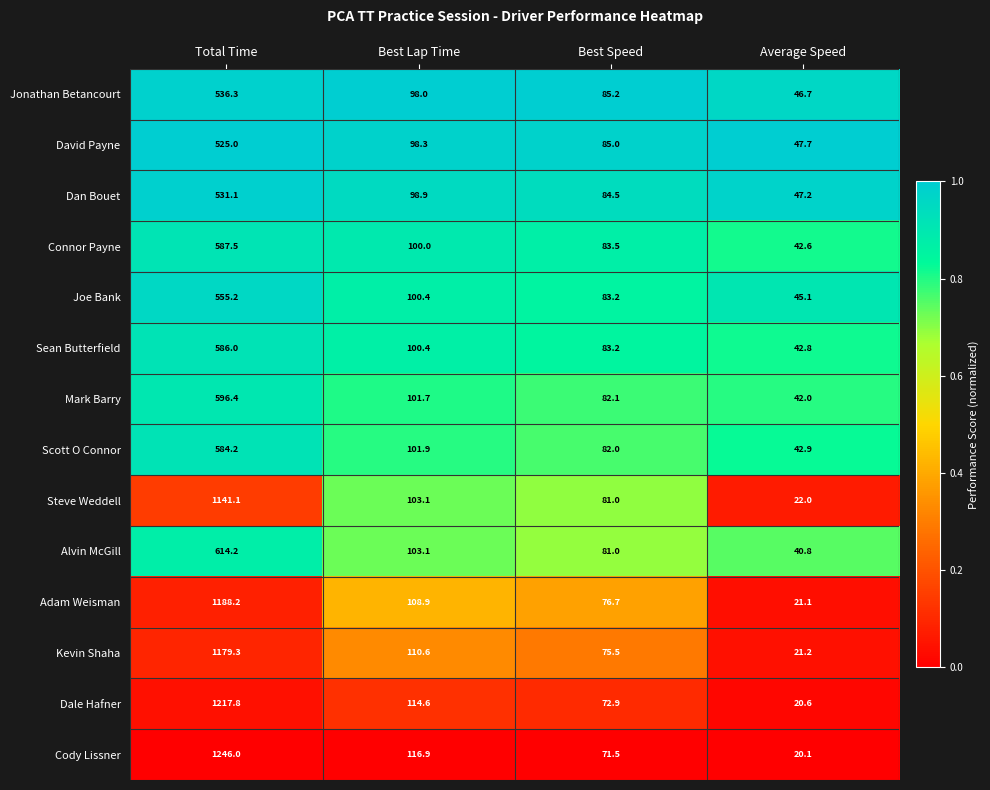

Which series has the widest spread of values?

Cody Lissner